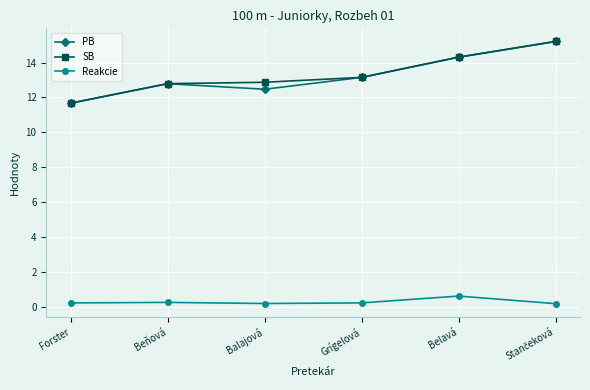

What is the label of the 4th point from the right?

Balajová